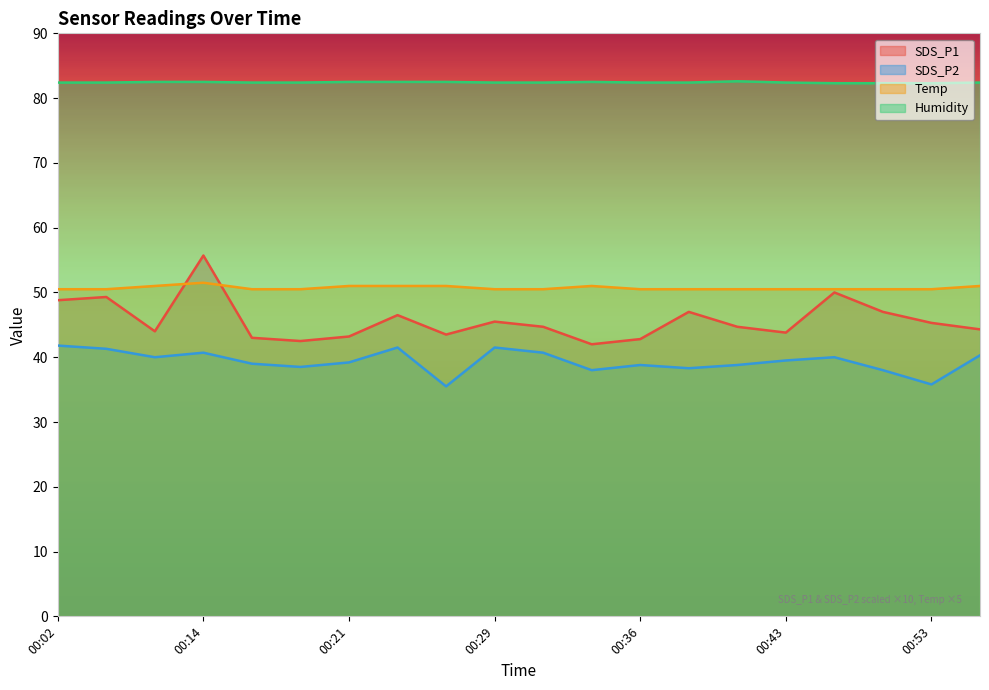

In SDS_P1, how many points are higher than both neighbors (excluding endpoints)?

6